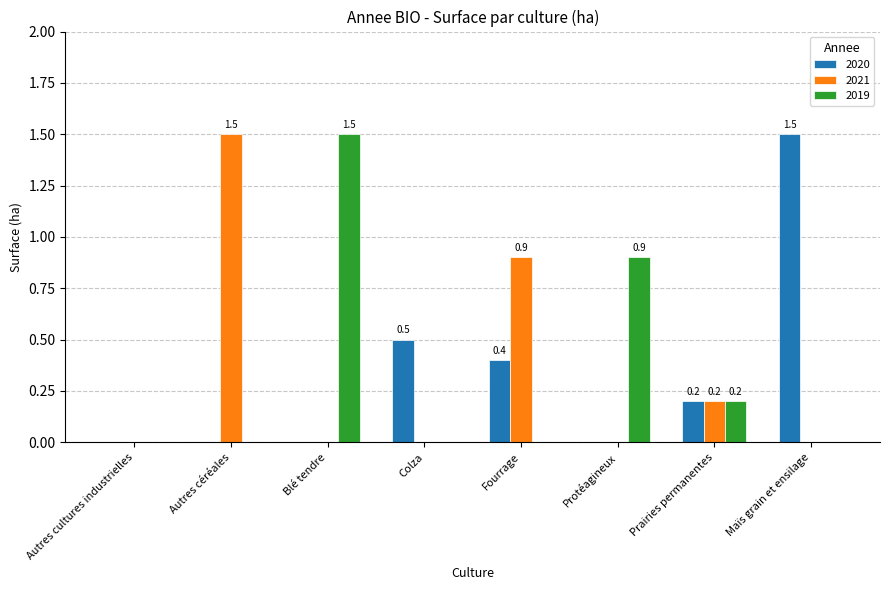

Count the 2020 values in the range 0 to 1.

7